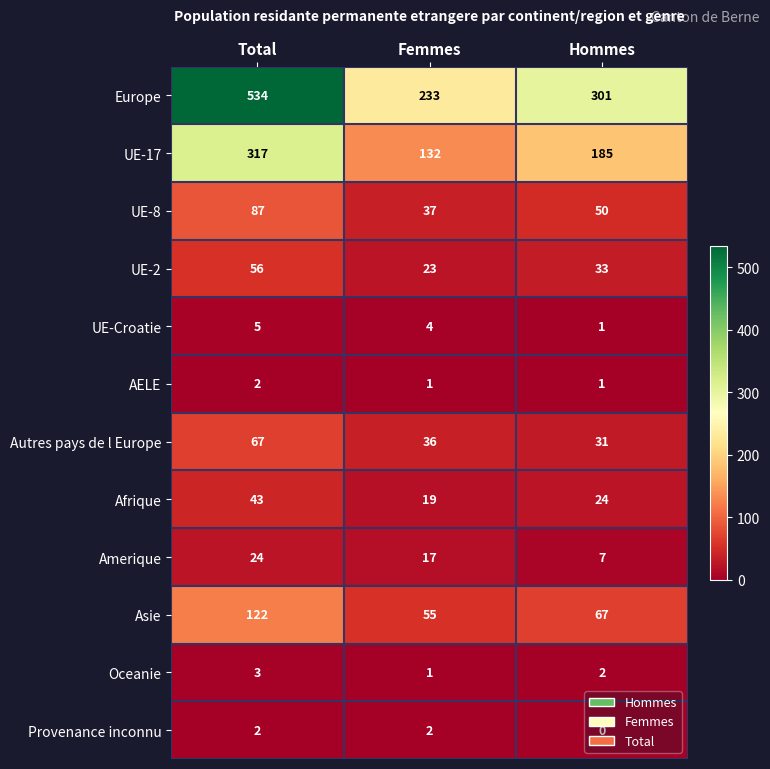

Which series changed the most between Total and Femmes?

Europe